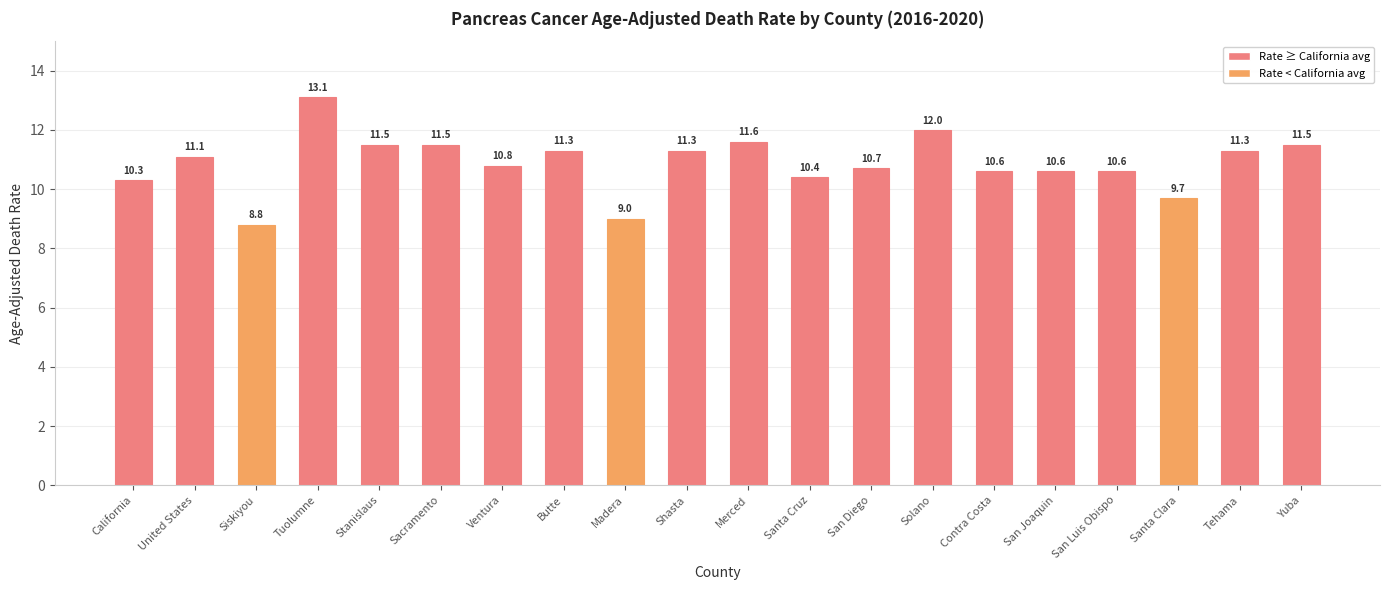

At which label does the data first exceed 11?

United States